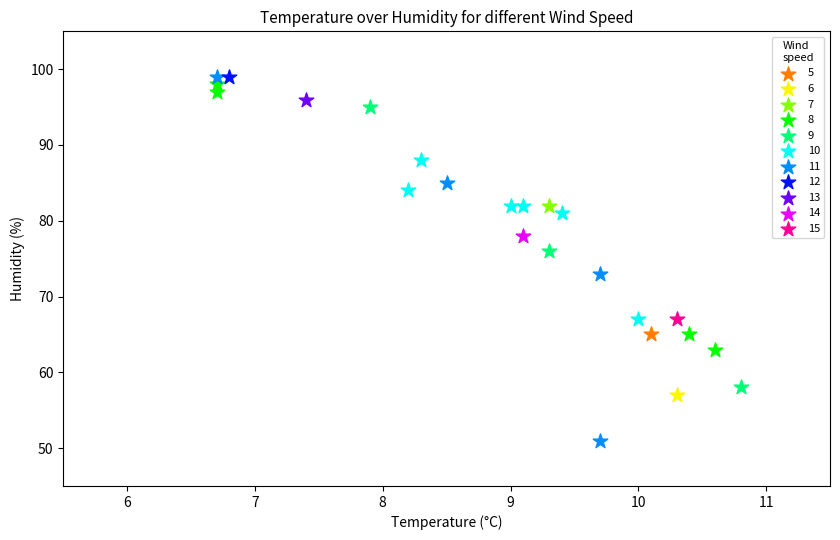

What are all the series names shown in the legend?

5, 6, 7, 8, 9, 10, 11, 12, 13, 14, 15